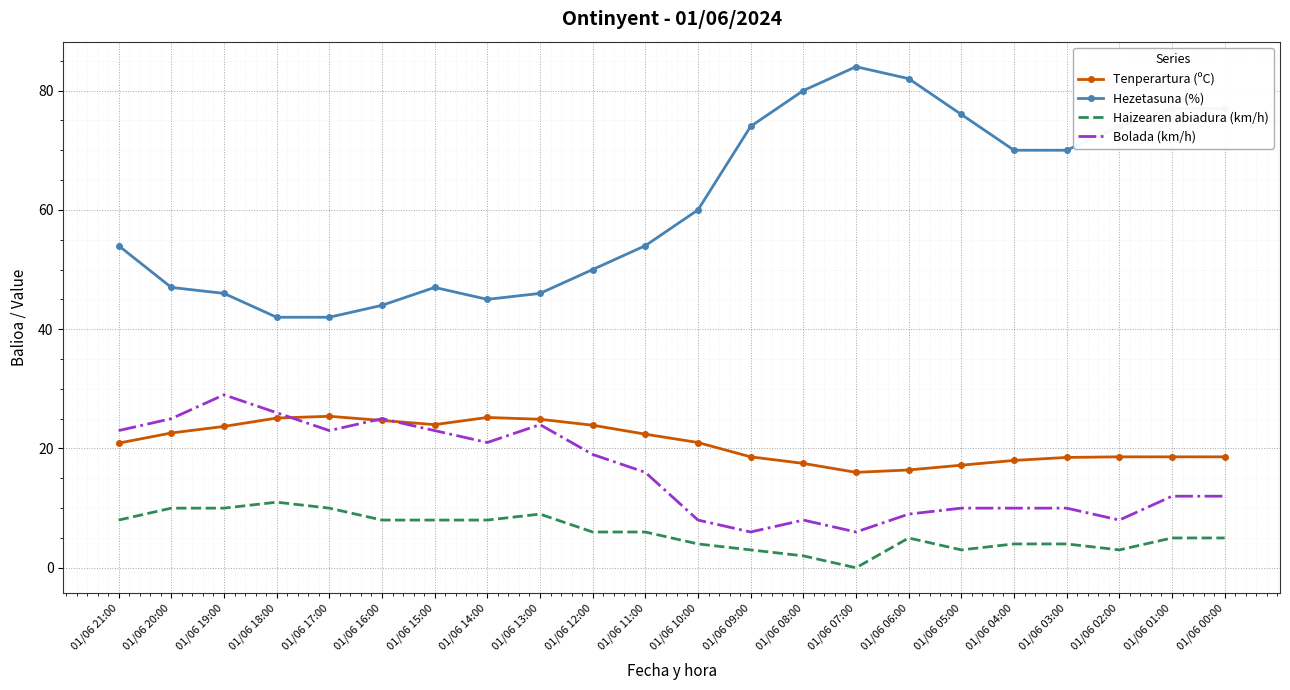

What is the total value across all series at 01/06 18:00?

104.1